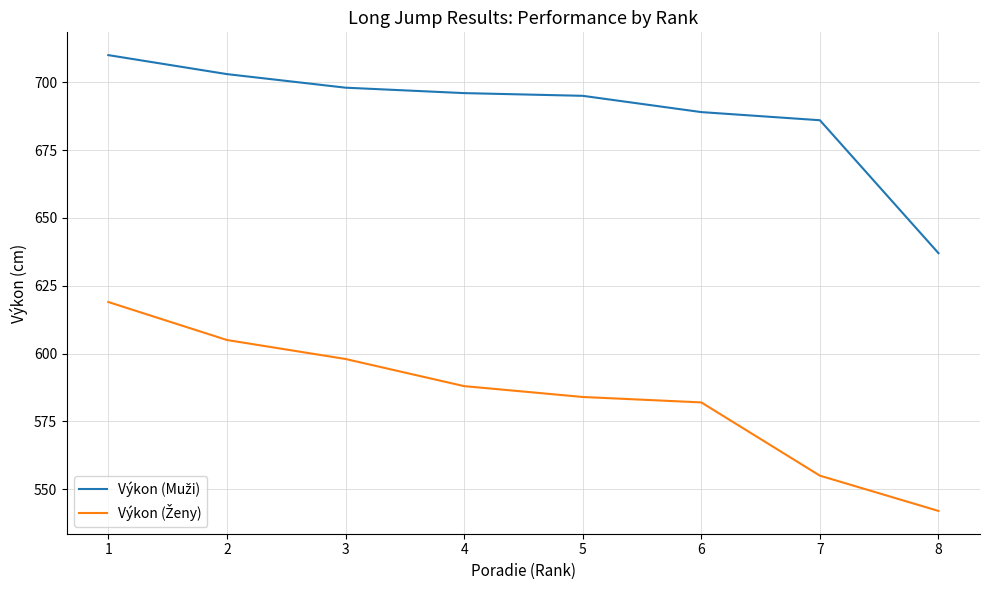

What is the spread (max minus min) of values at 5?

111